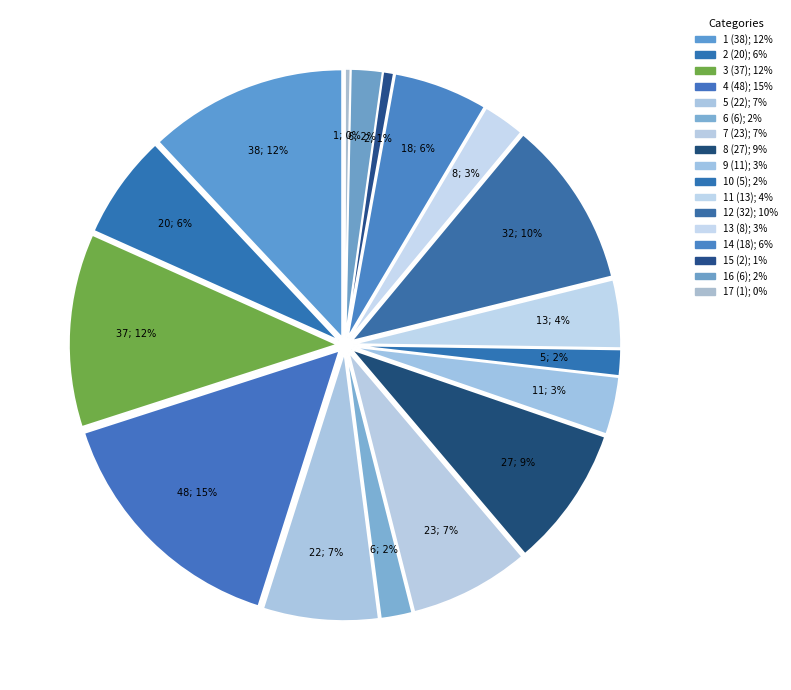

True or false: 6 accounts for 2% of the total.

True